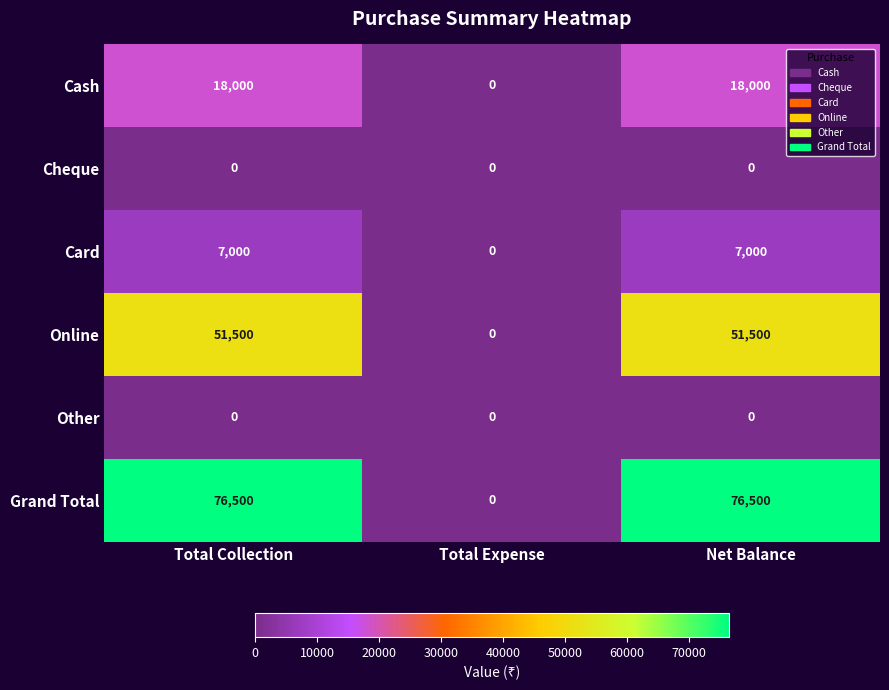

Count the Cash values in the range 0 to 18000.

3